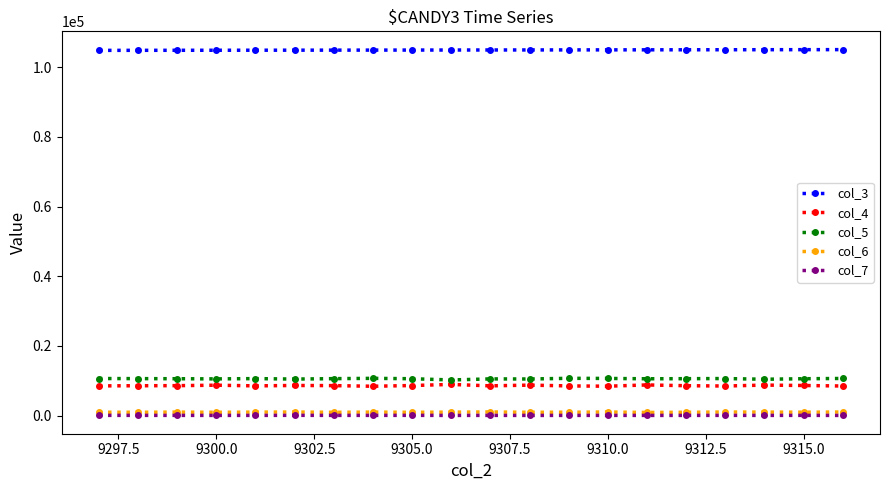

True or false: col_5 and col_7 cross at least once.

False